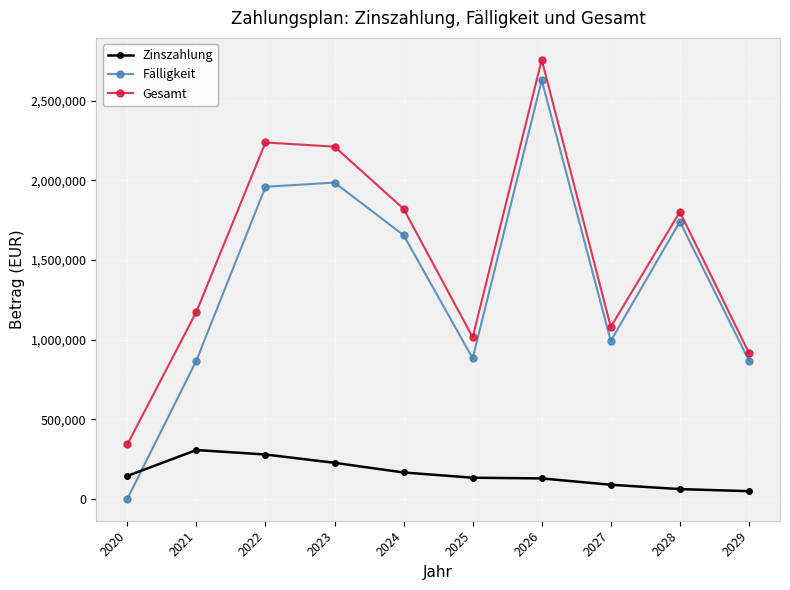

Is the value of Gesamt at 2020 greater than the value of Fälligkeit at 2021?

No